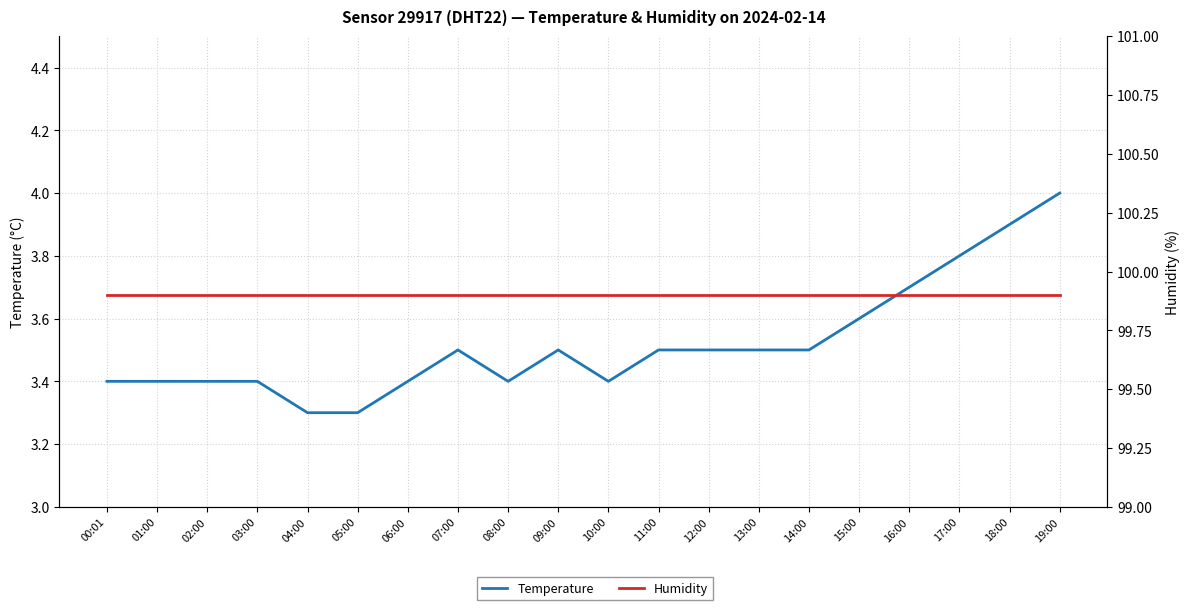

What is the label of the 9th point from the left?

08:00